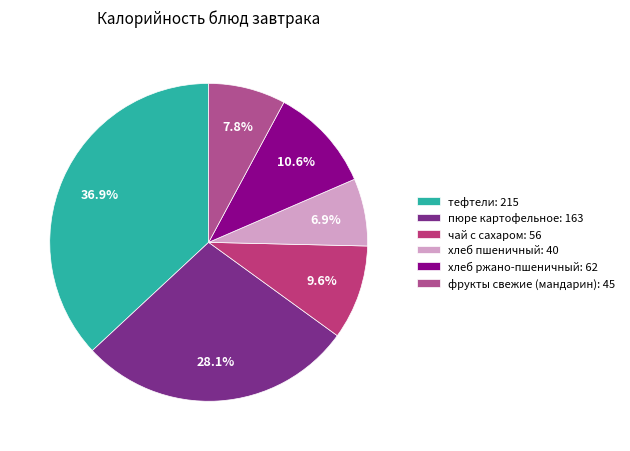

To the nearest percent, what is the difference between the largest and smallest slice percentages?

30%